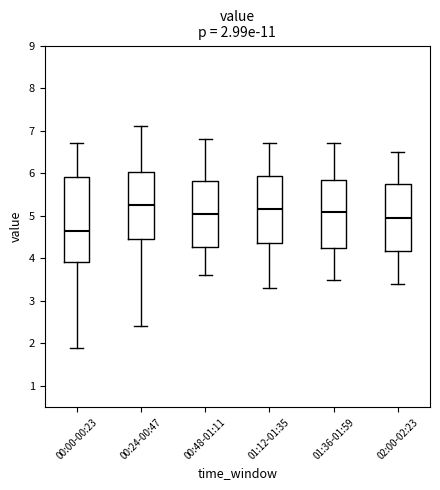

Comparing the boxes themselves (not the whiskers), which one is the tallest?

00:00-00:23